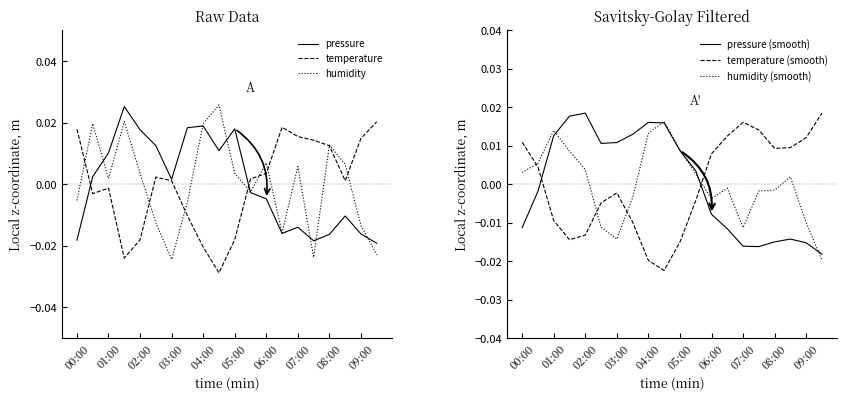

Where is the first local minimum for humidity?

01:00